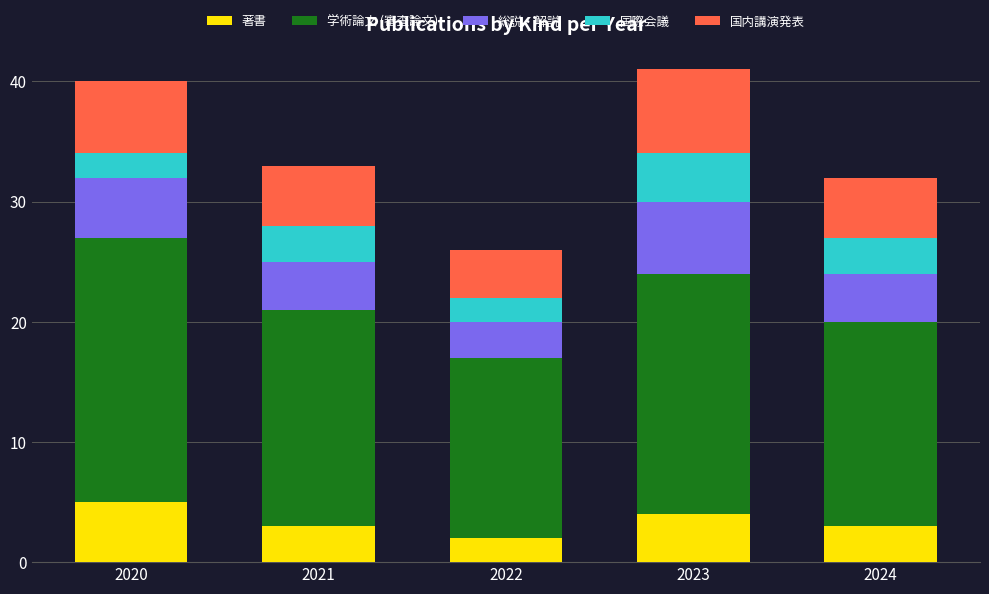

What is the approximate value of 著書 at 2023?

4